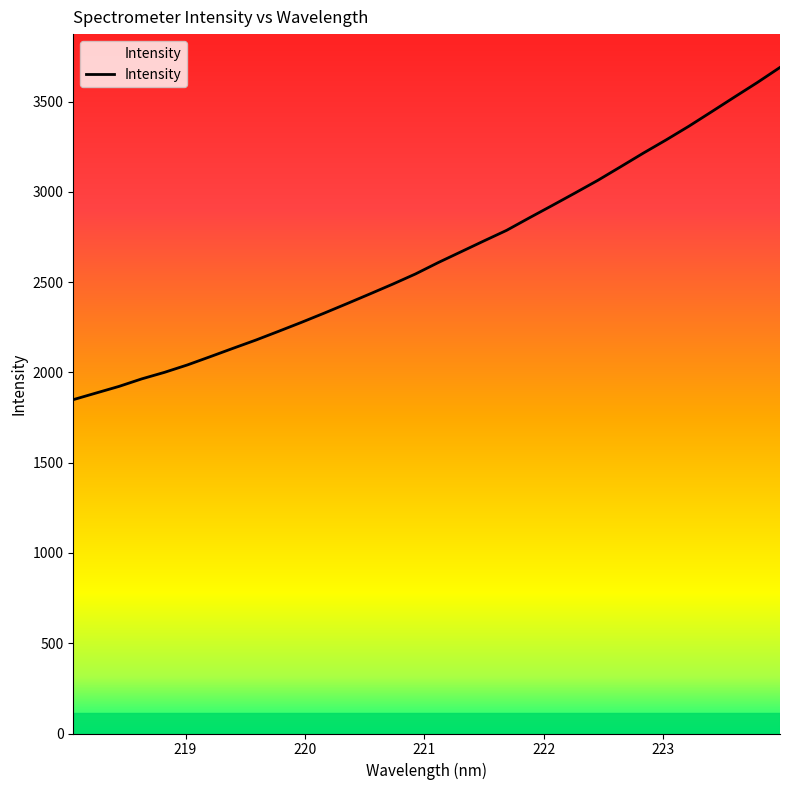

Which category has the highest value across all series?

223.9802